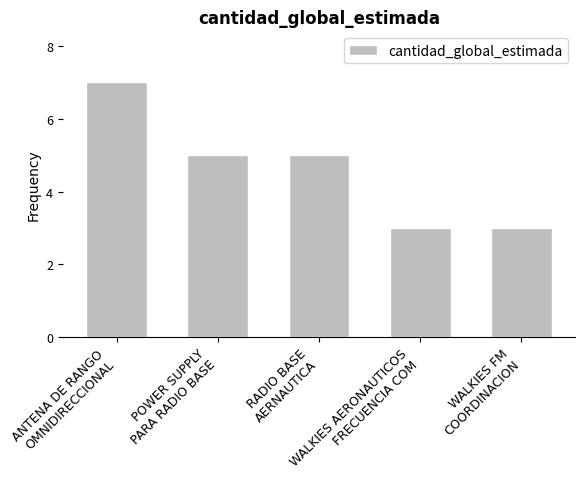

How many bars are there in total?

5